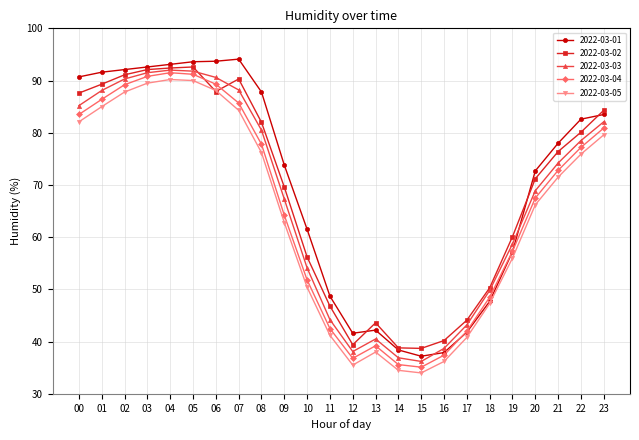

Which series has the largest total across all categories?

2022-03-01